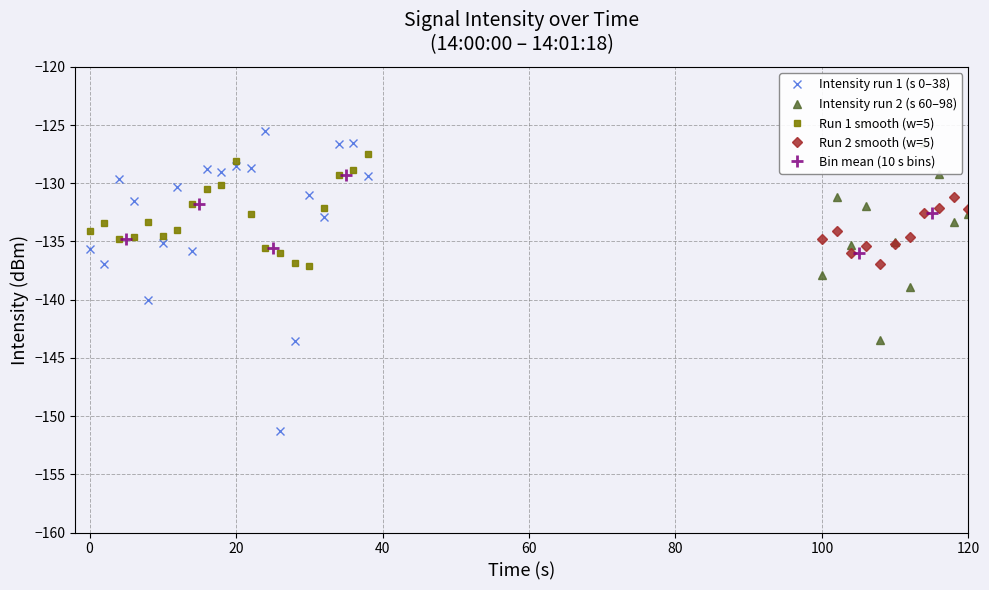

Which series ends up on top after the final intersection of Intensity run 1 (s 0–38) and Run 1 smooth (w=5)?

Run 1 smooth (w=5)